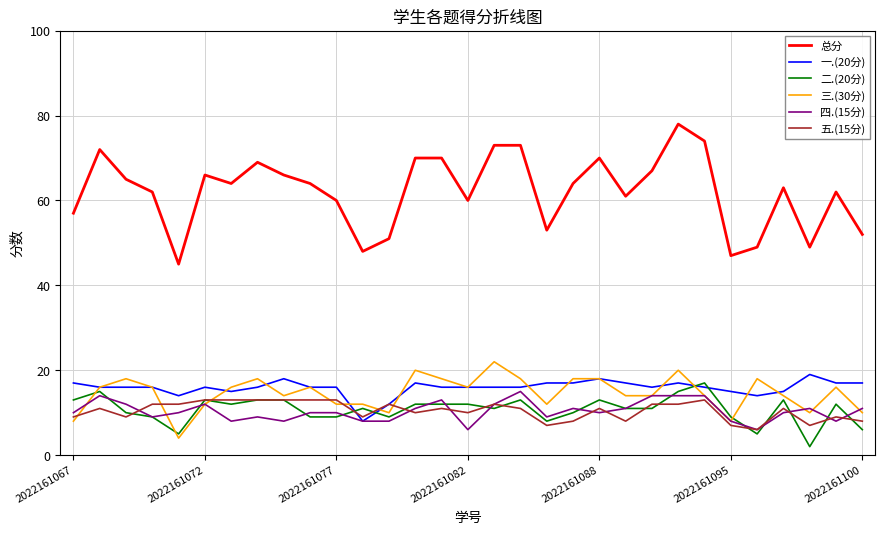

True or false: 五.(15分) and 总分 cross at least once.

False